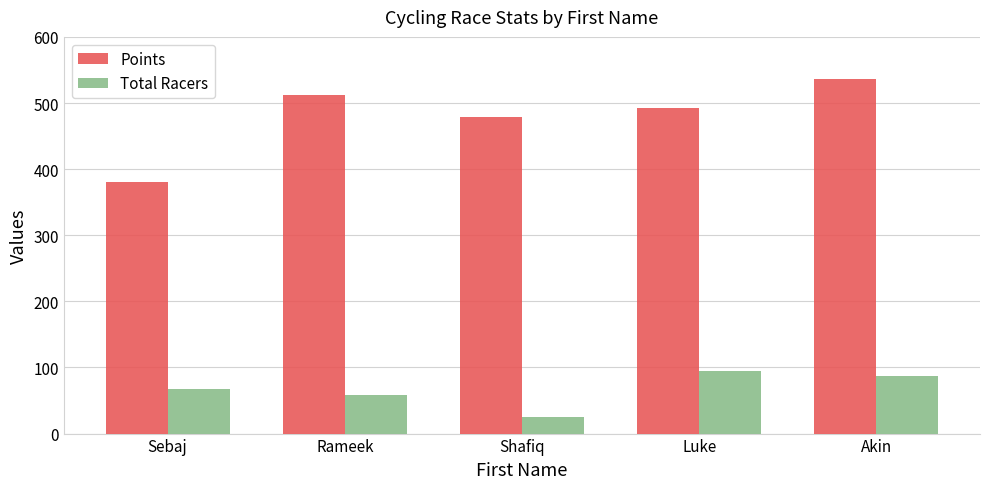

What is the label of the 2nd bar from the left?

Rameek